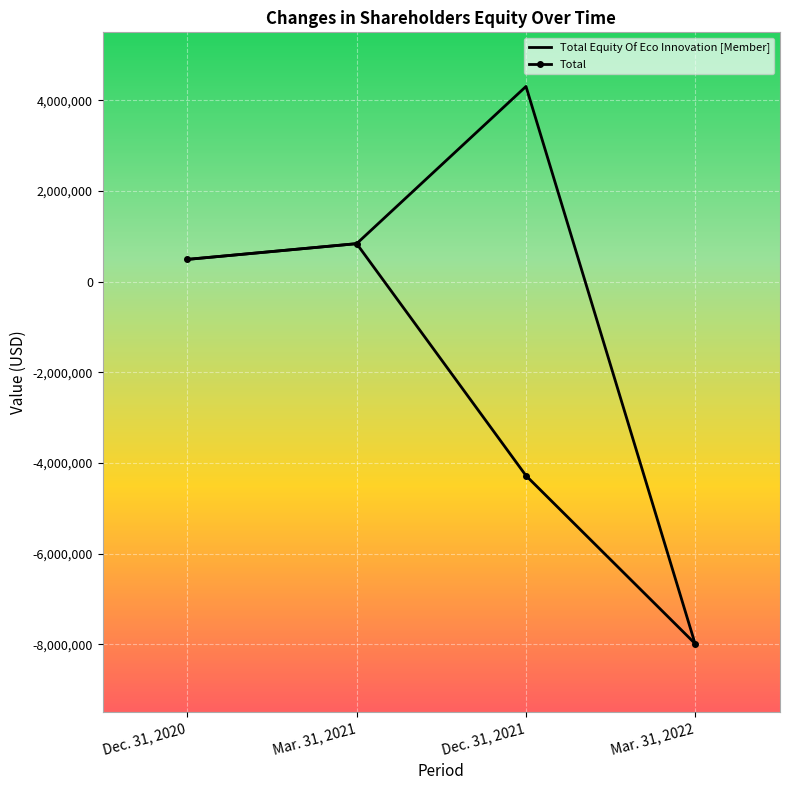

Which label corresponds to the largest value in the chart?

Dec. 31, 2021